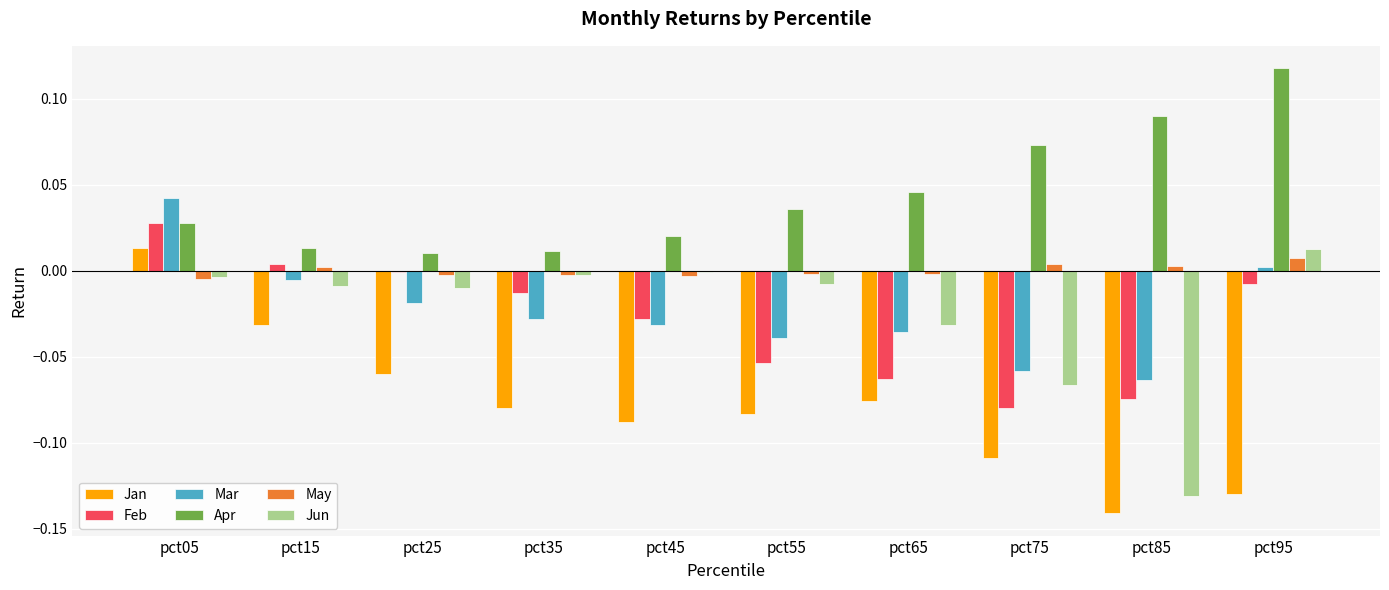

Are the bars grouped side by side (vs. stacked)?

Yes